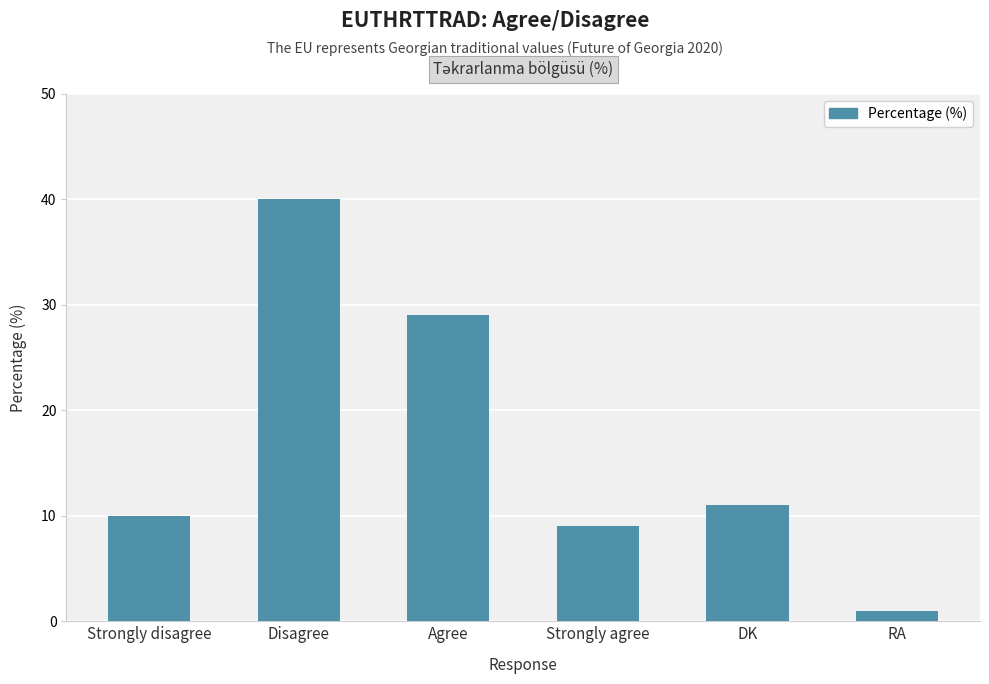

Between RA and Agree, which is larger?

Agree